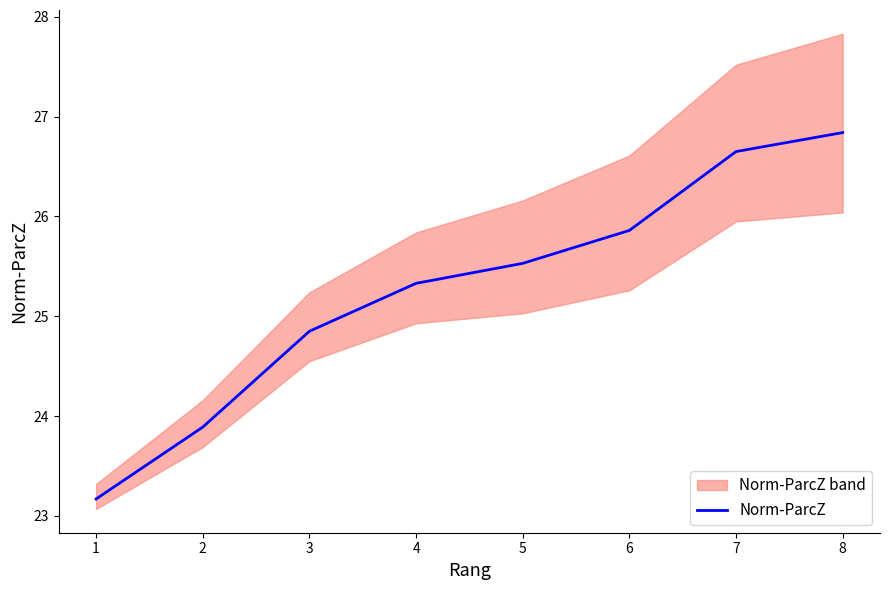

At which label does Norm-ParcZ first exceed 25?

4